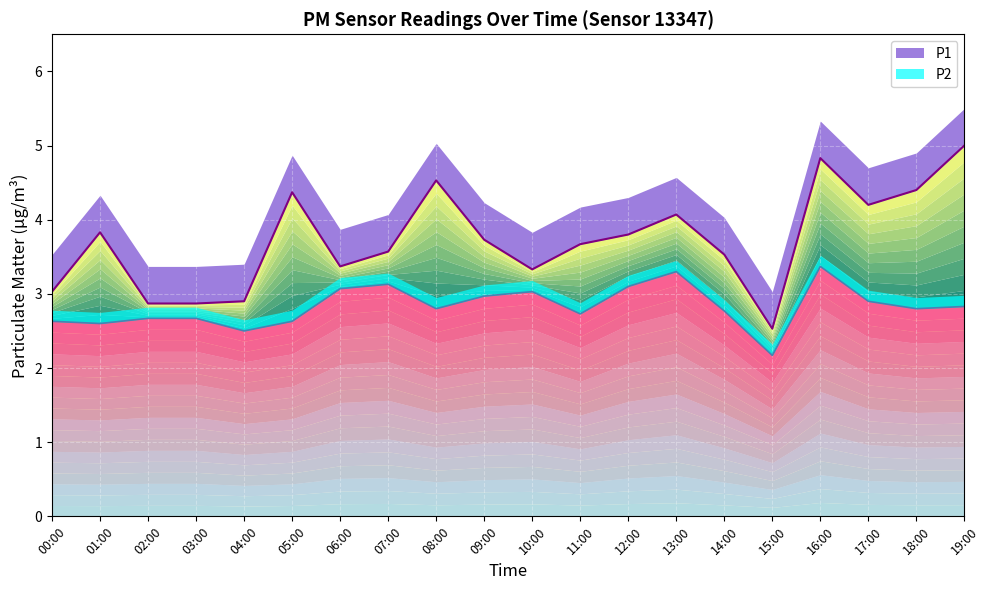

True or false: P1 and P2 cross at least once.

False